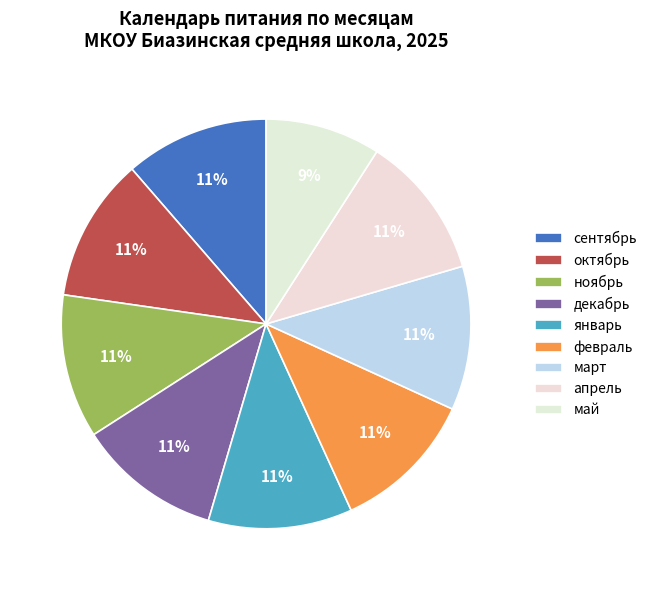

How many slices are in this pie chart?

9